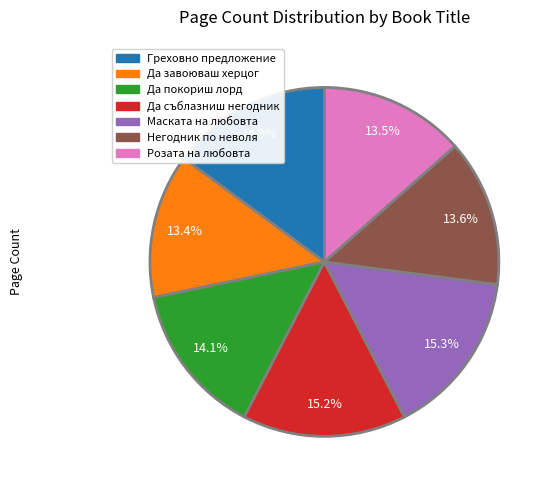

What percentage is the Маската на любовта slice, to the nearest percent?

15%